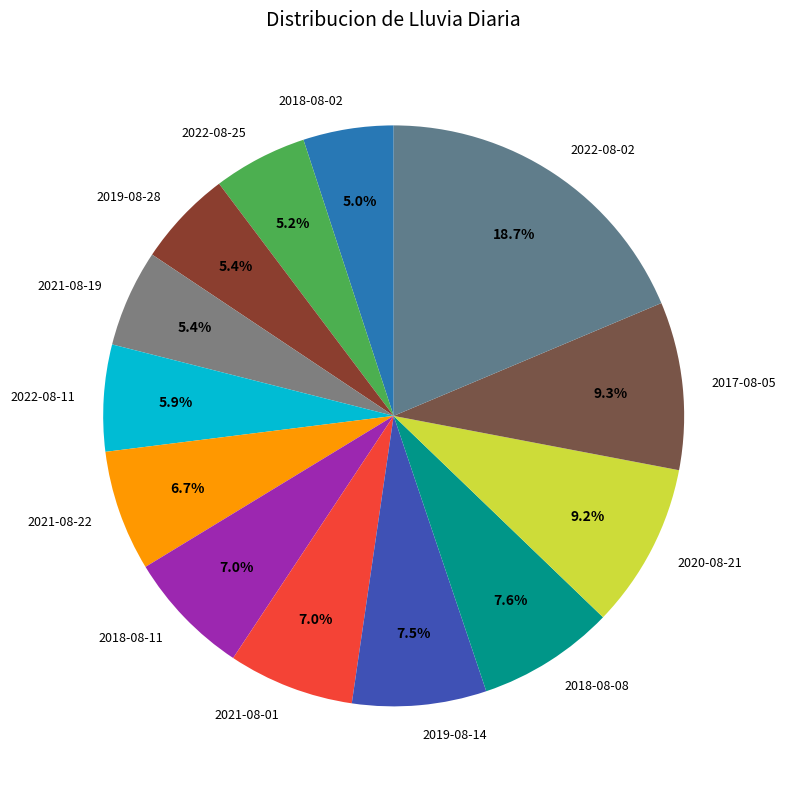

Which category has the biggest portion of the pie?

2022-08-02